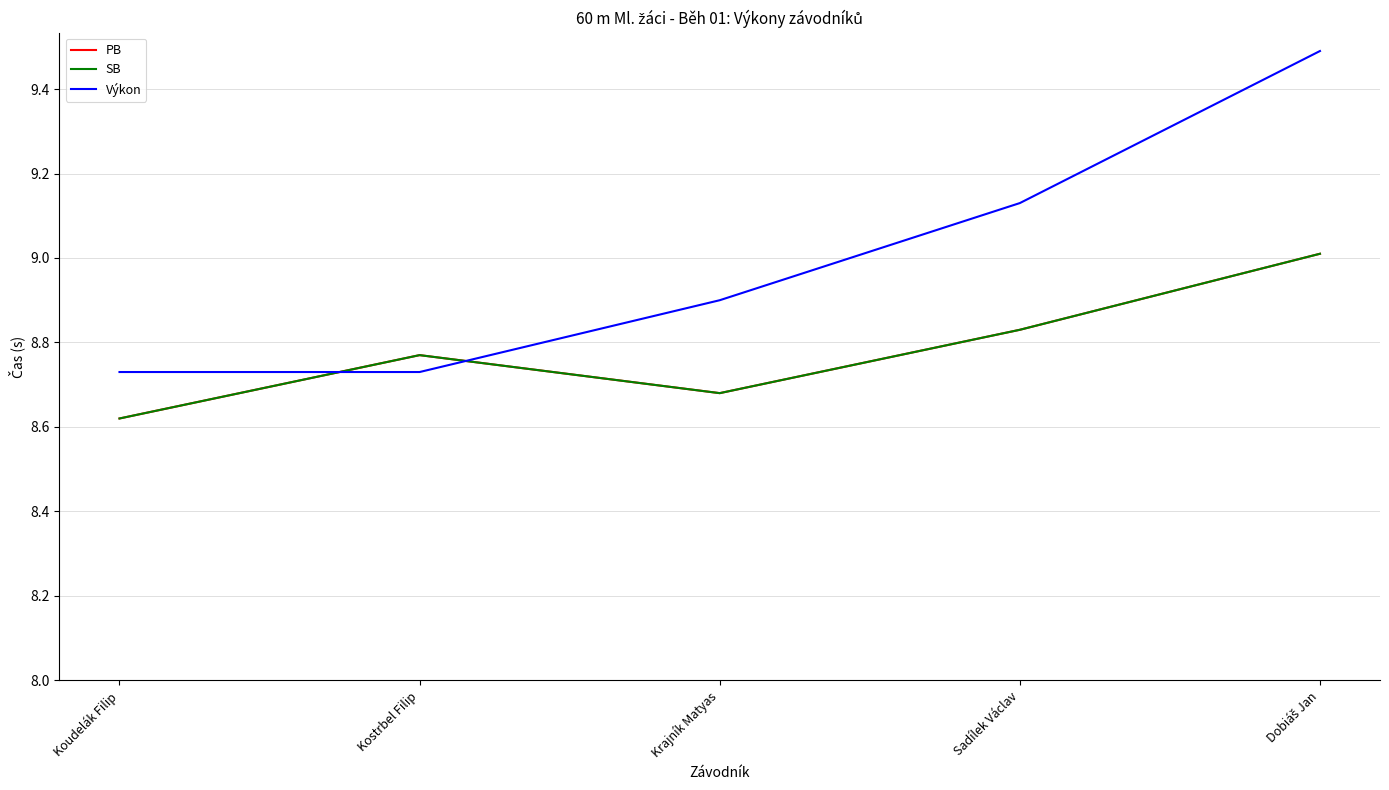

Rank the series by their maximum value, from highest to lowest.

Výkon, PB, SB